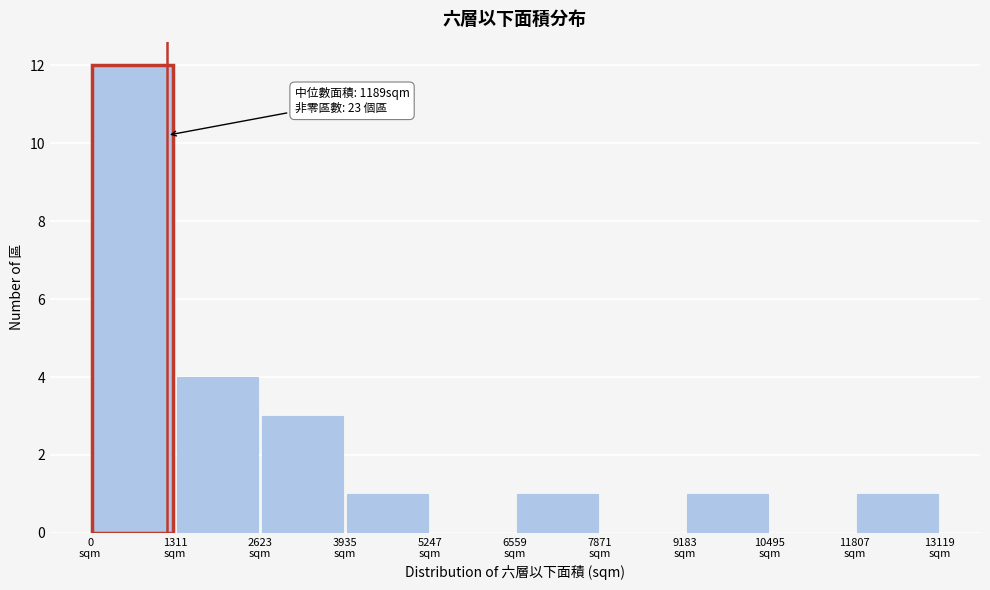

Which range on the x-axis has the tallest bar?

0 to 1400